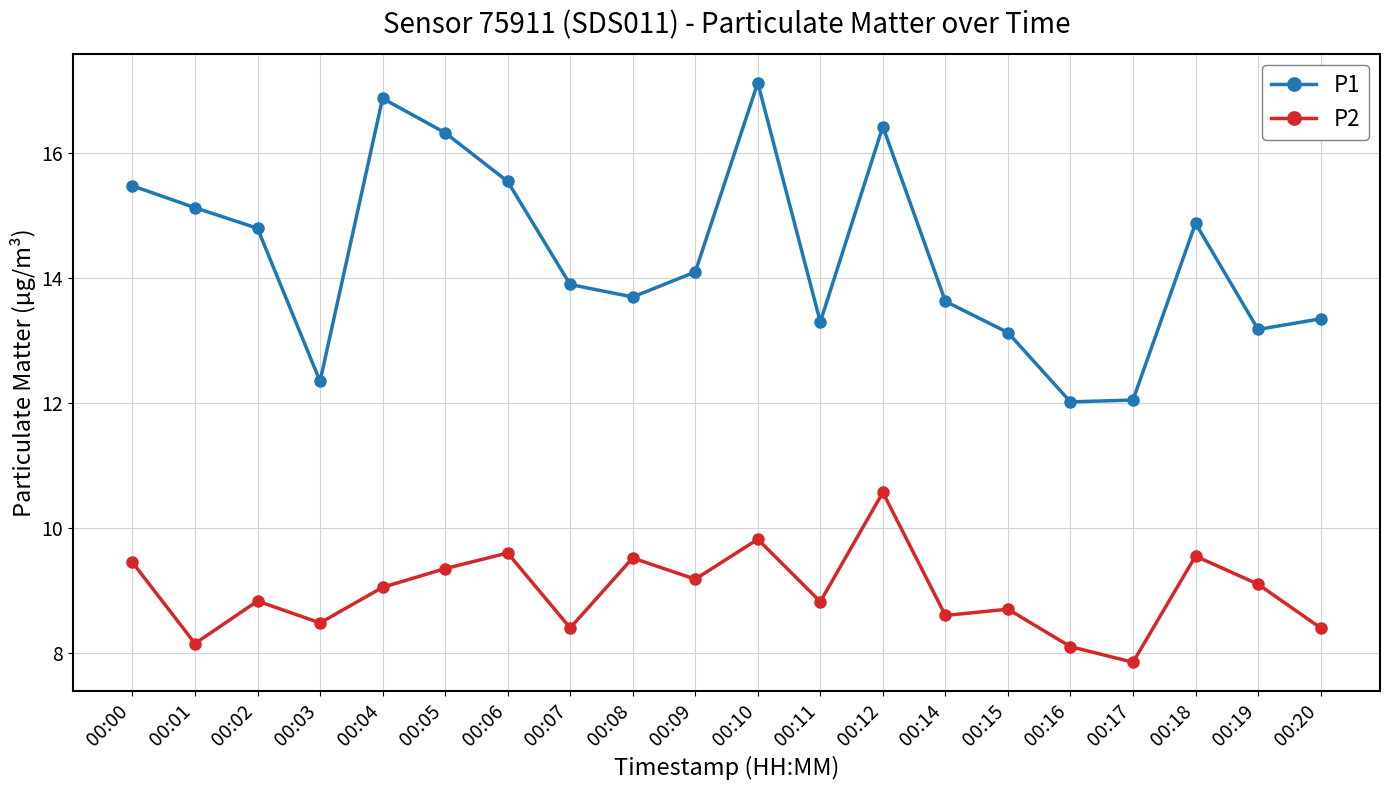

Rank the series by their average value, from lowest to highest.

P2, P1